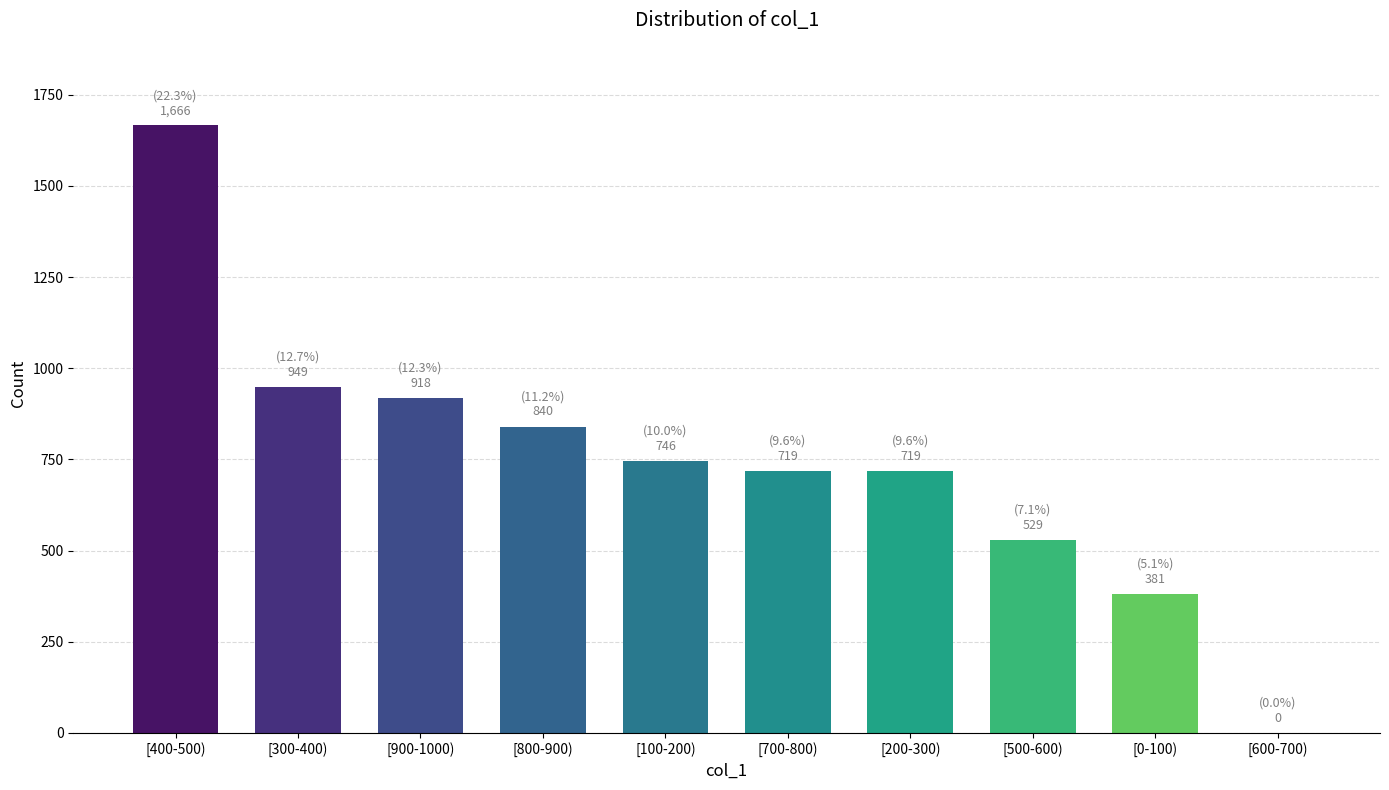

Reading right to left, extract all data points from this chart.

[600-700)=0	[0-100)=381	[500-600)=529	[200-300)=719	[700-800)=719	[100-200)=746	[800-900)=840	[900-1000)=918	[300-400)=949	[400-500)=1666